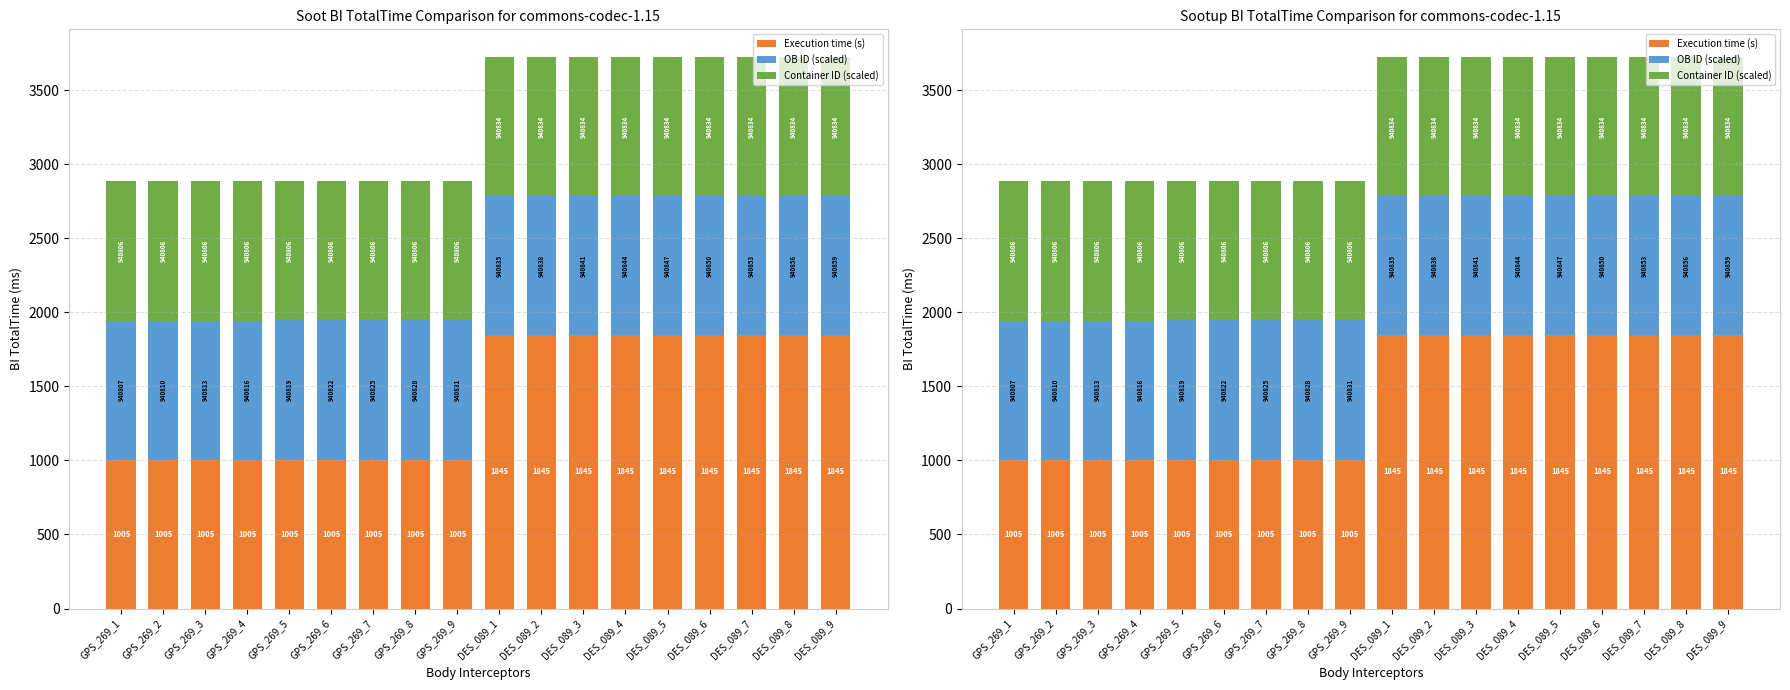

Between DES_089_6 and DES_089_3, which is larger?

DES_089_6